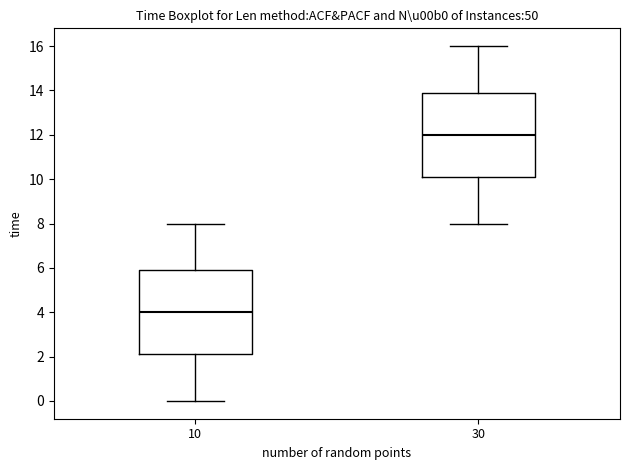

Reading left to right, transcribe this box plot: for each box, give where its median line is, the range the box spans, and where its two whiskers end, as read against the y-axis. The values are not printed on the chart, so give them approximately, as read against the axis.

10: median 4.0, box 2.2 to 6.0, whiskers 0.0 to 8.0
30: median 12.0, box 10.2 to 14.0, whiskers 8.0 to 16.0